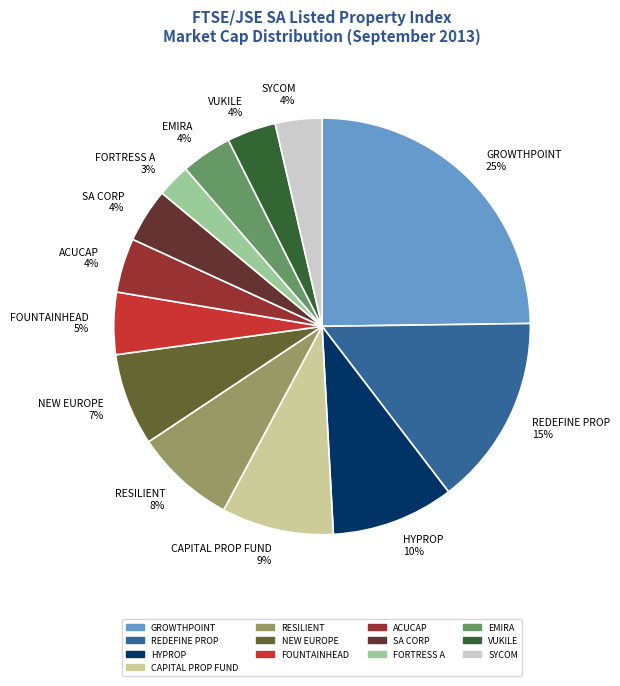

How many segments does this pie chart have?

13